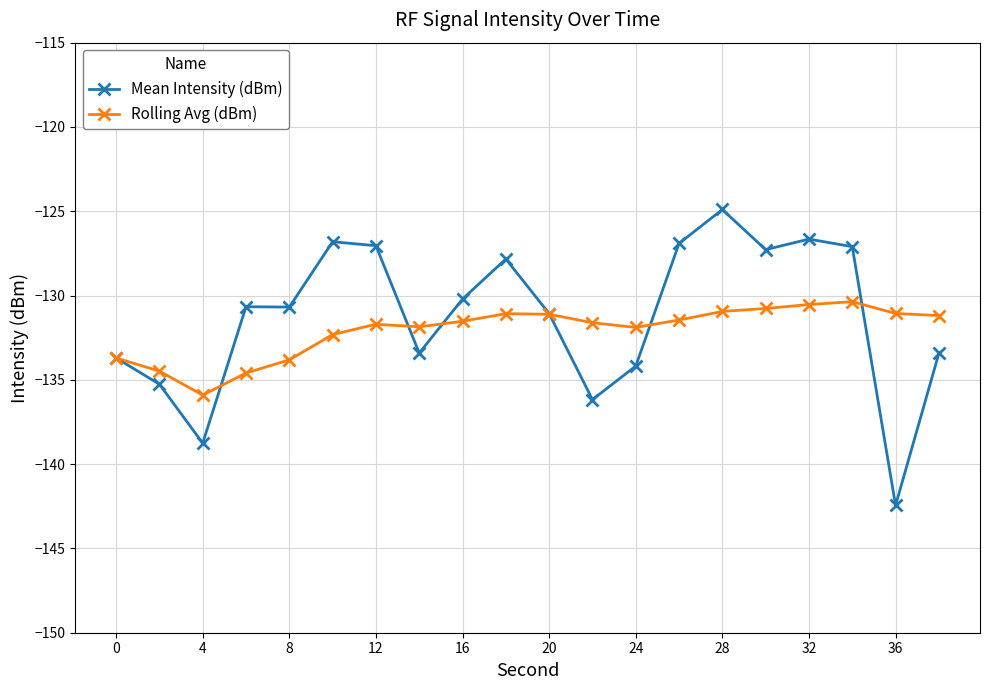

How many values in the Mean Intensity (dBm) series are below -130?

12